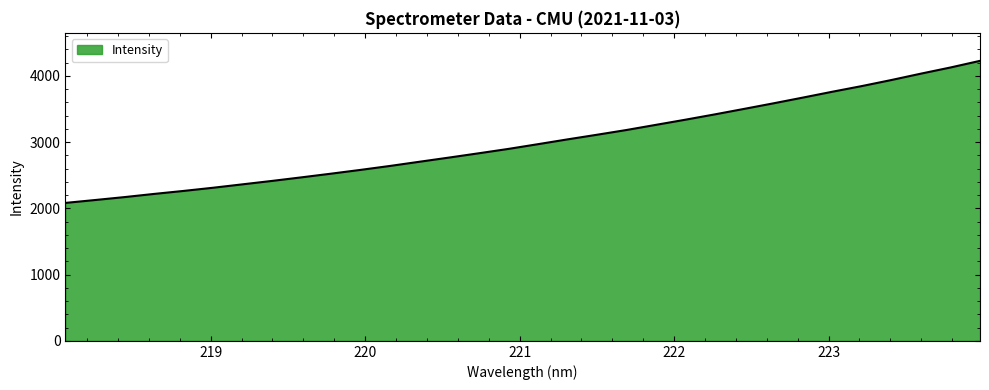

What is the greatest value displayed?

4225.9